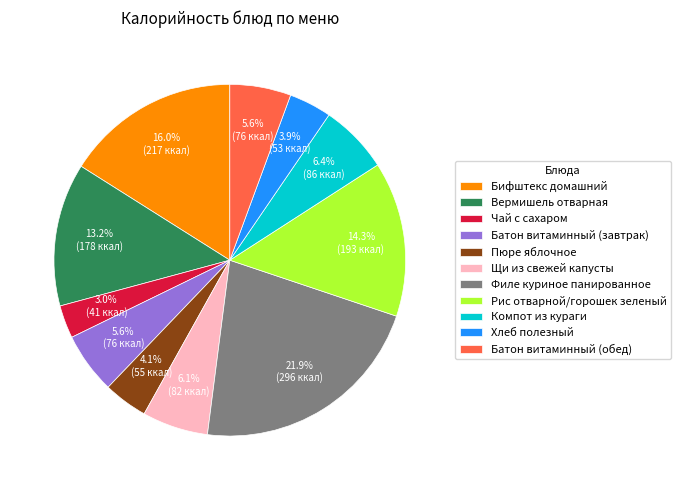

To the nearest percent, what portion does Батон витаминный (обед) represent?

6%